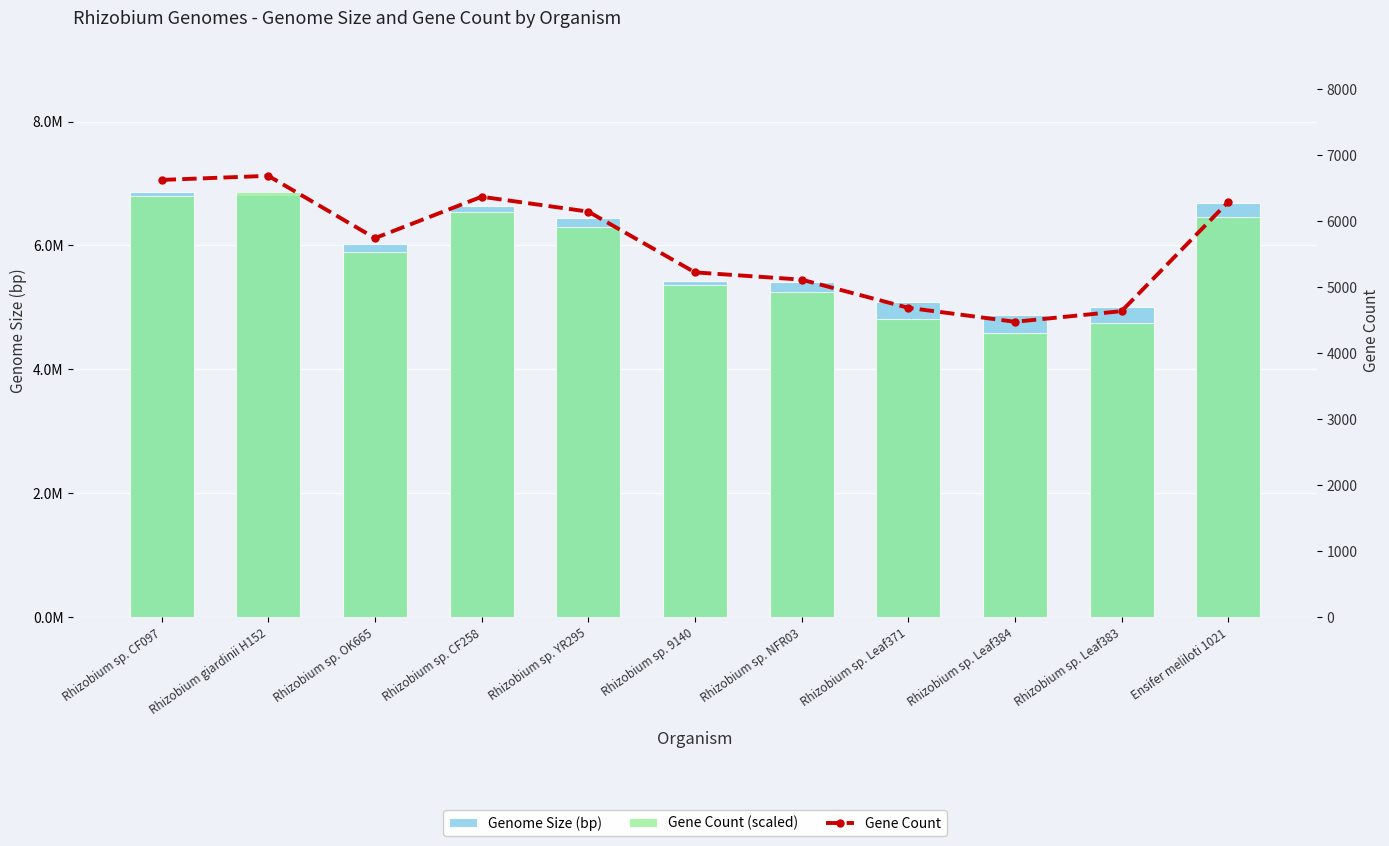

What is the sum of all Genome Size (bp) values?

65301022.0